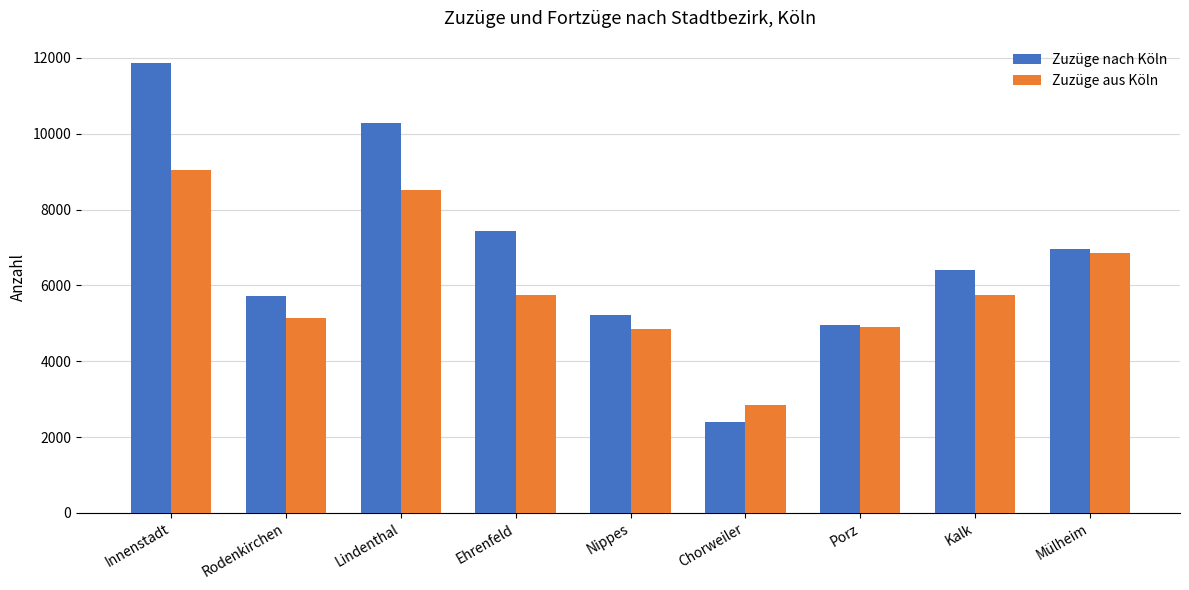

Does the chart contain stacked bars?

No